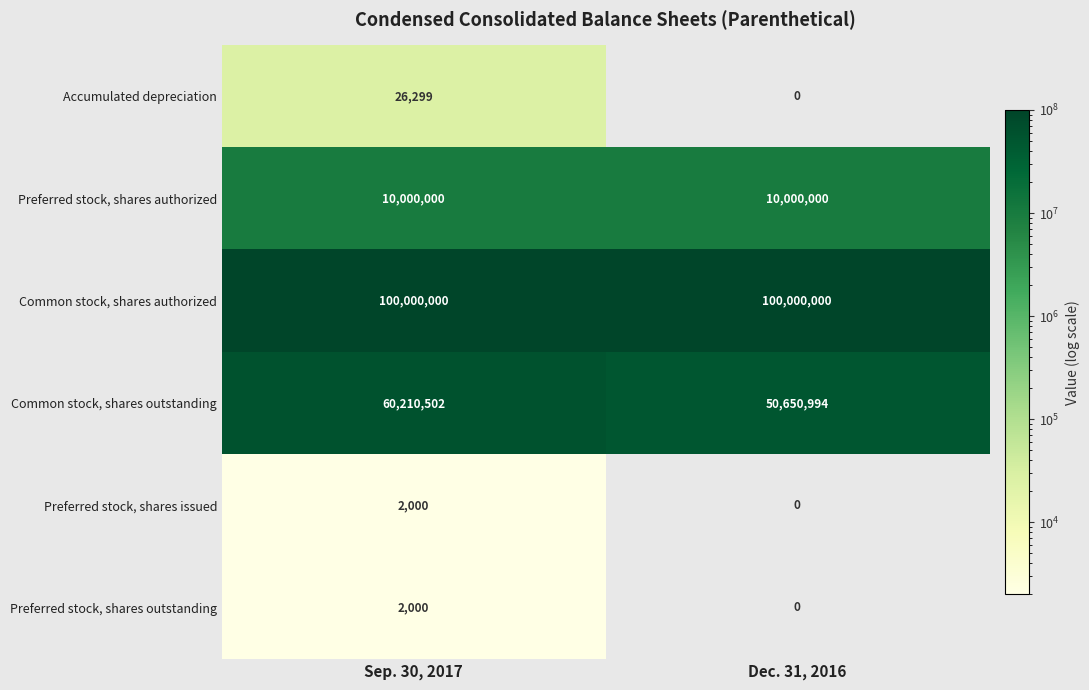

What is the highest value of the Accumulated depreciation series?

26299